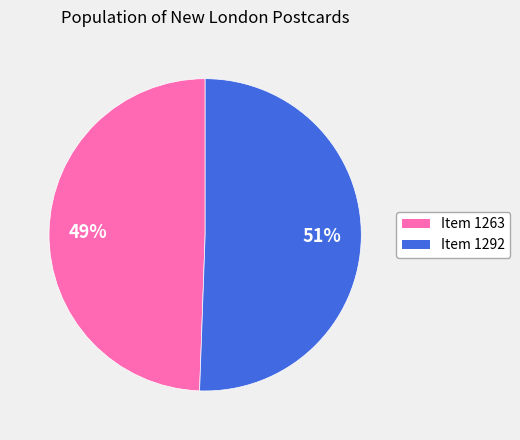

True or false: Item 1292 accounts for 51% of the total.

True